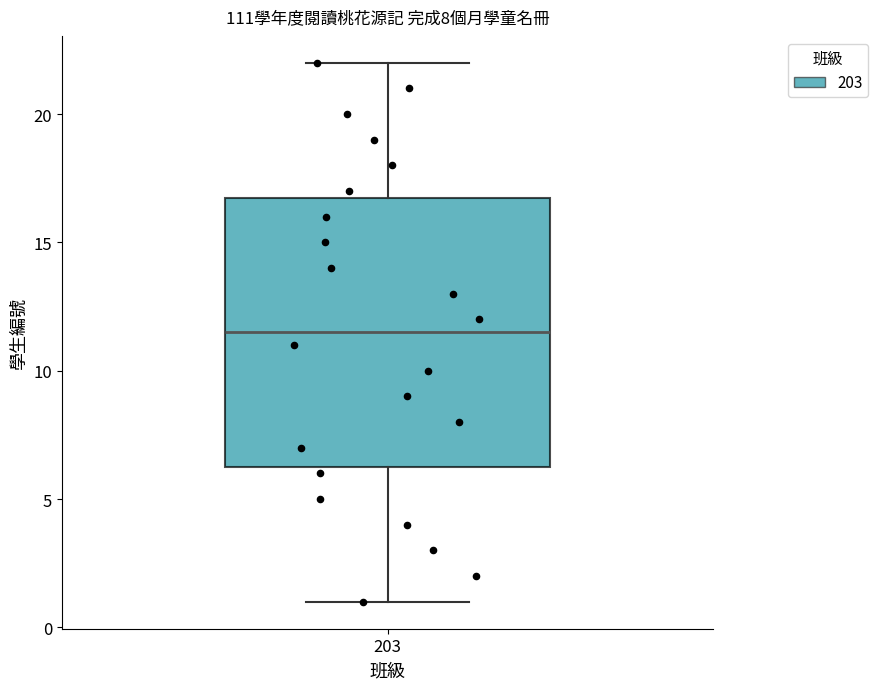

Read this box plot against the y-axis: the position of the median line, the range covered by the box, and the ends of both whiskers. The values are not printed on the chart, so give them approximately, as read against the axis.

median 11.5, box 6.5 to 17.0, whiskers 1.0 to 22.0